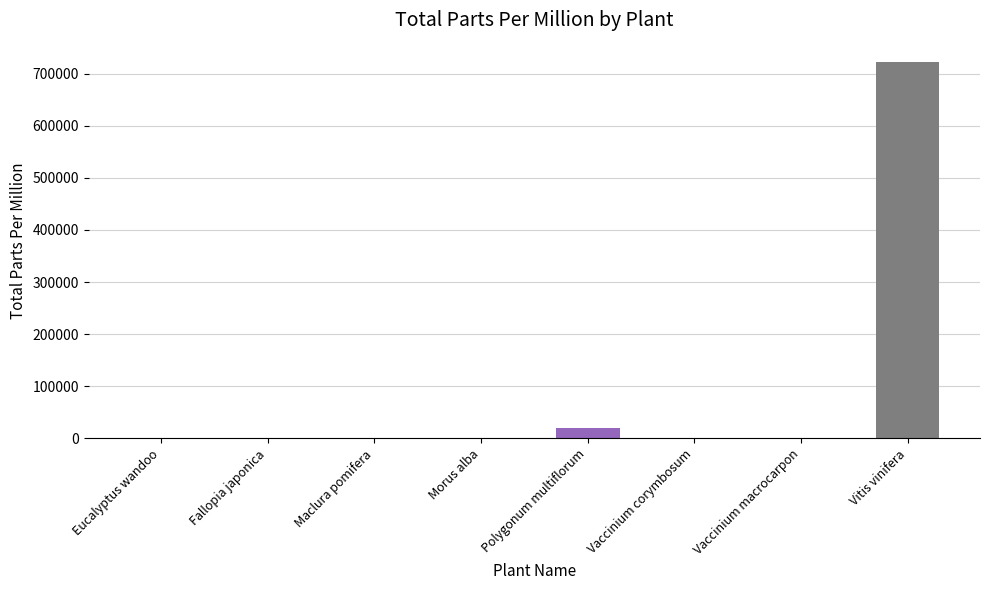

Which label corresponds to the largest value in the chart?

Vitis vinifera